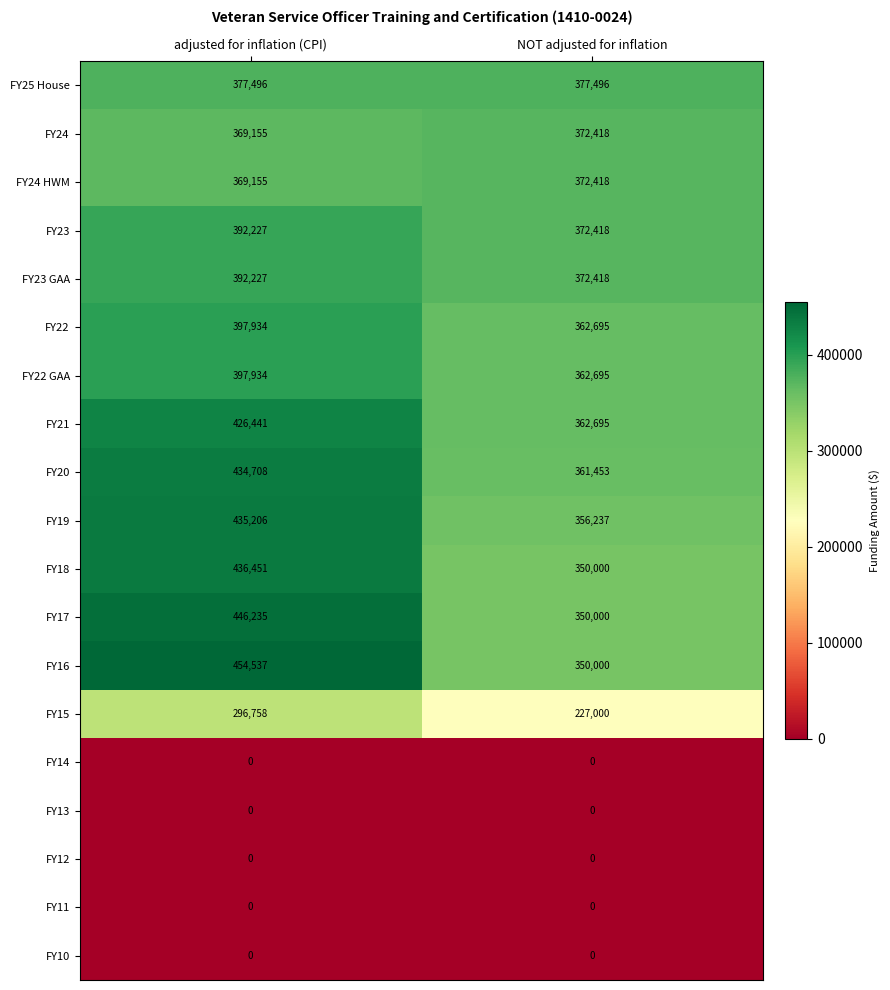

At how many categories does at least one series exceed 299704?

2